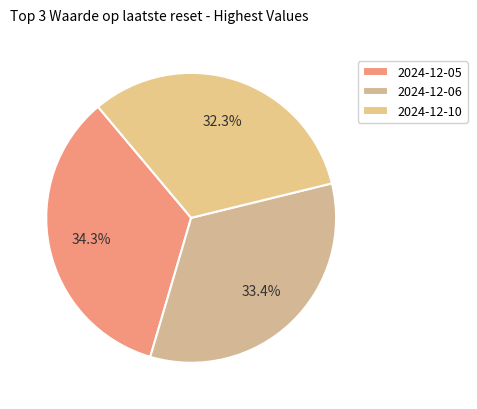

Is there a majority slice in this chart?

No